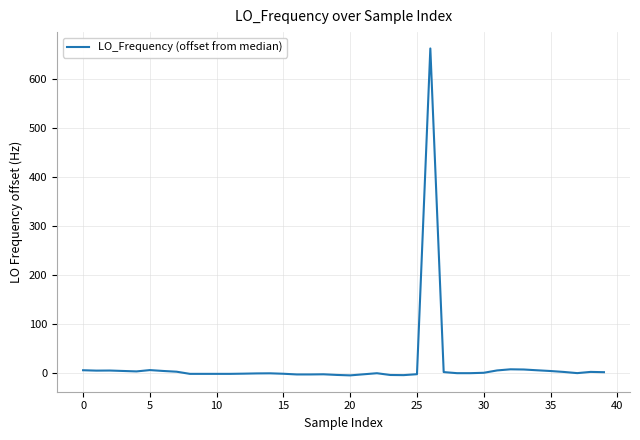

What is the greatest value displayed?

663.1